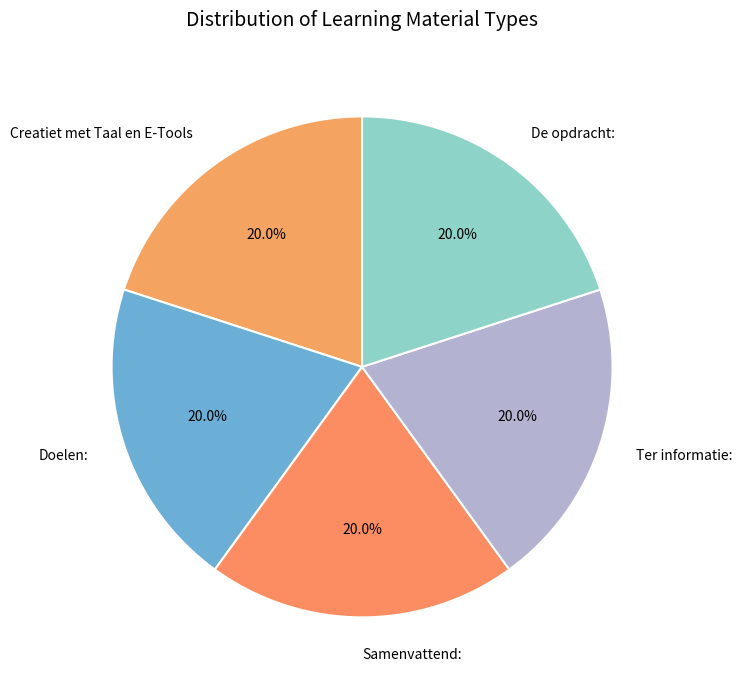

Count the number of slices in the pie.

5